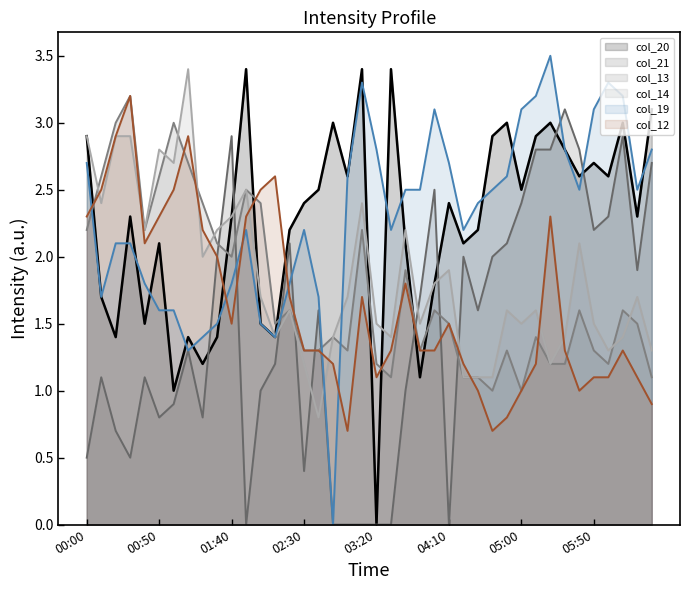

What is the difference between the highest and lowest values at 2016/03/04 01:00?

2.1